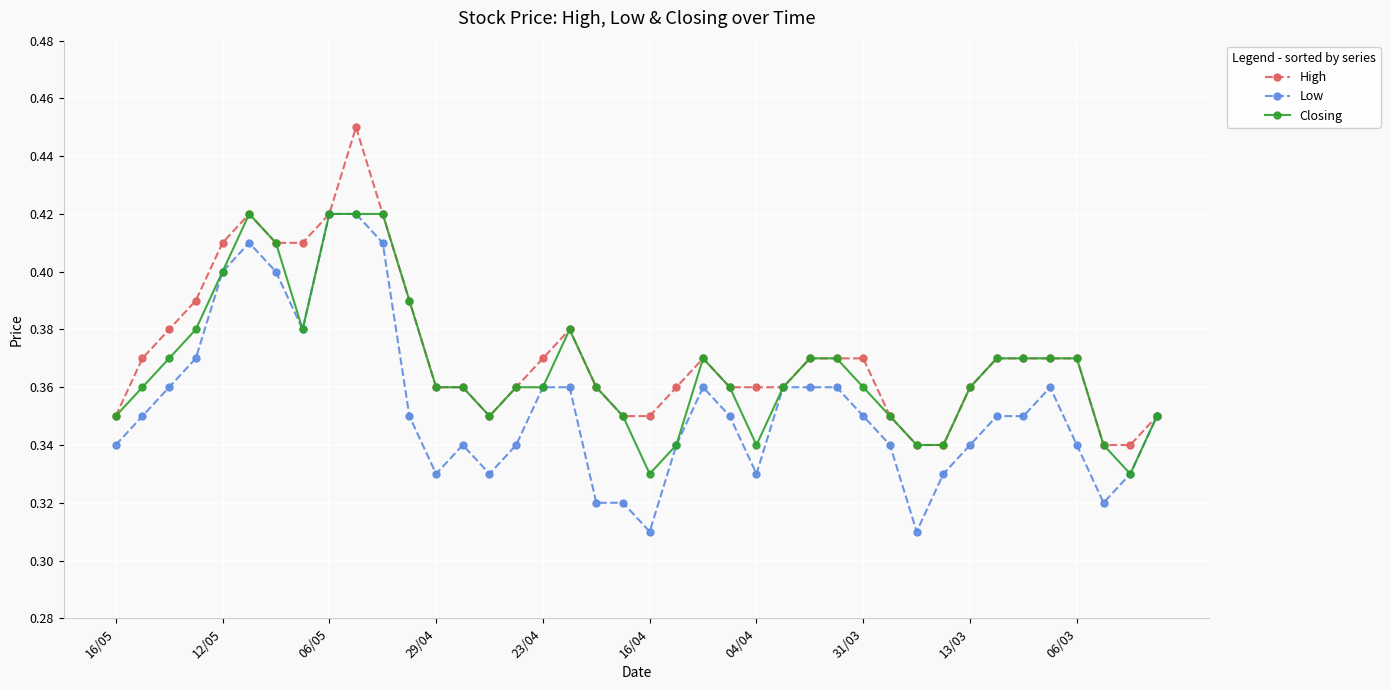

Count the Low values in the range 0 to 1.

40